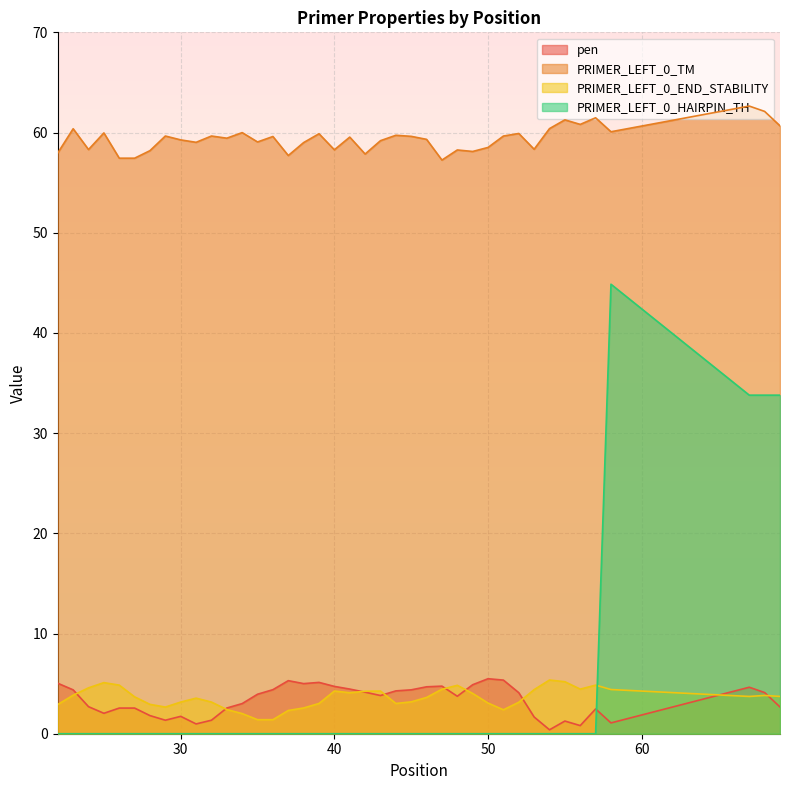

Which label corresponds to the smallest value in the chart?

22